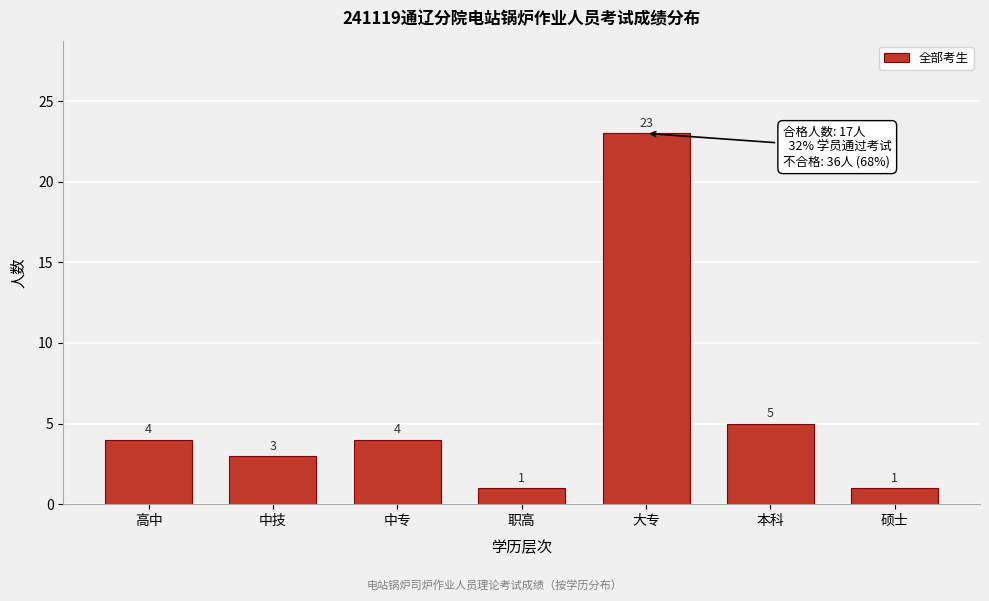

Reading right to left, what are all the values shown in this chart?

1	5	23	1	4	3	4